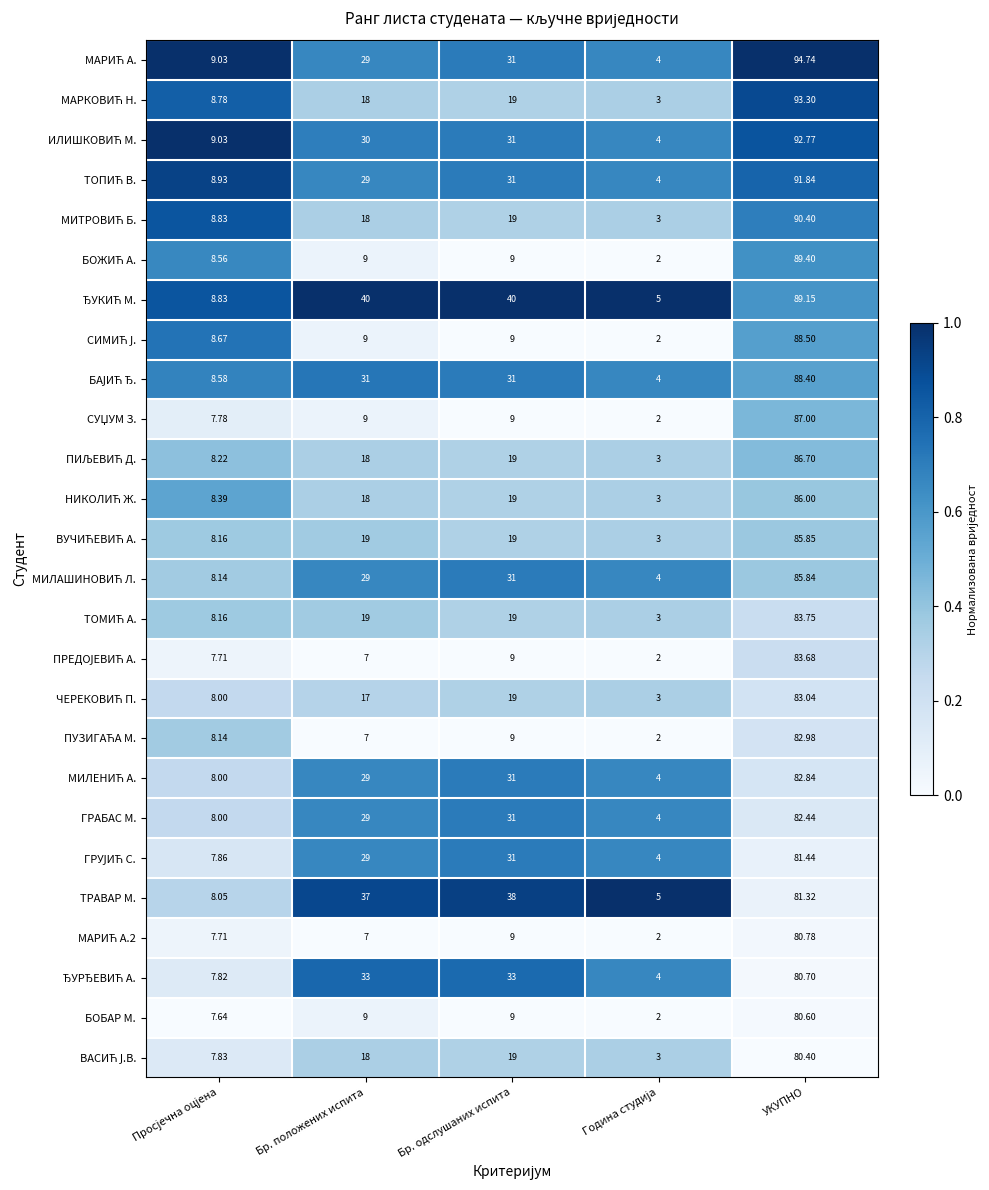

What is the maximum value shown in the chart?

94.7